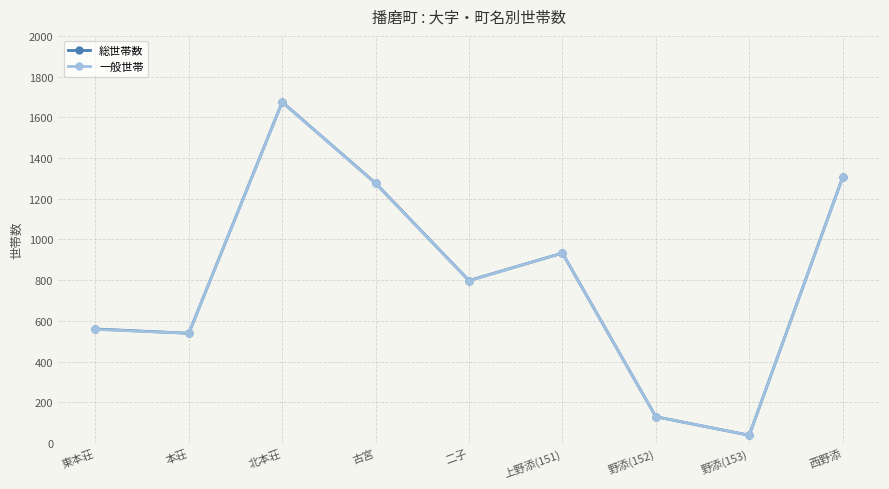

Where is 一般世帯 nearest to the value 856?

二子